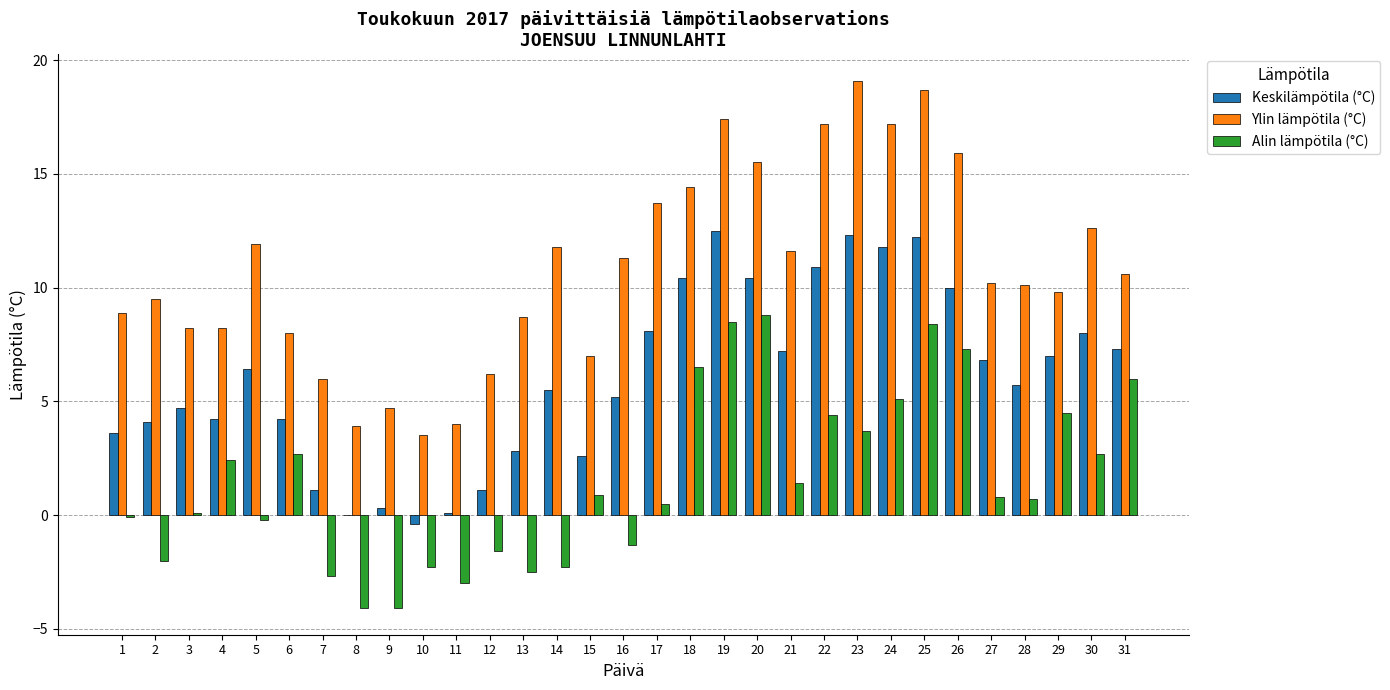

Which series has the largest total across all categories?

Ylin lämpötila (°C)